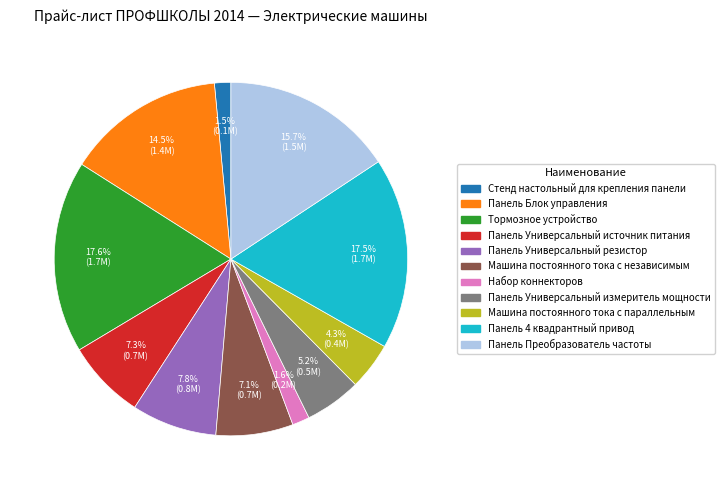

Does any single category account for the majority?

No